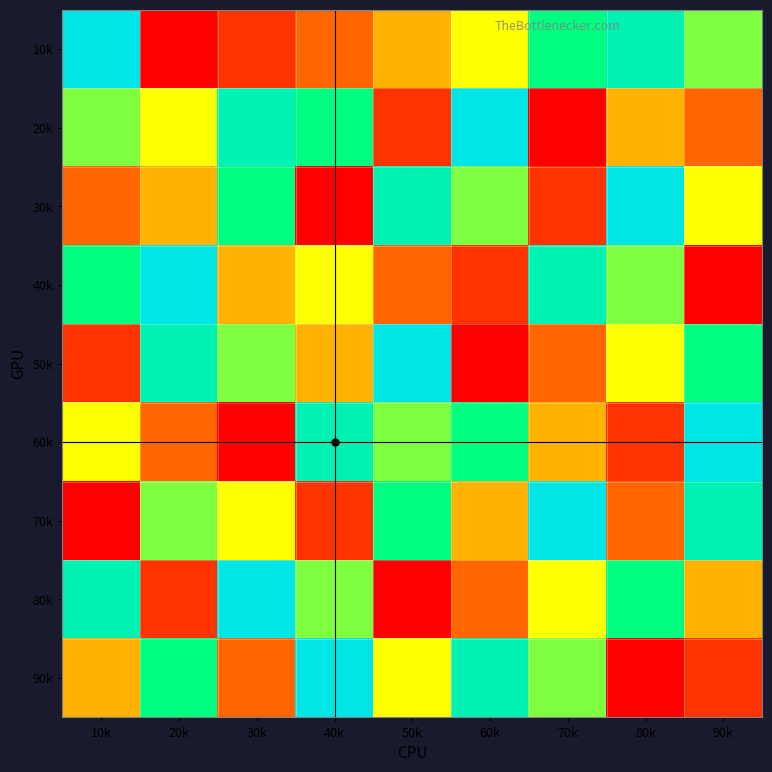

Reading right to left, extract all data points from this chart.

10k: 90k=6	80k=8	70k=7	60k=5	50k=4	40k=3	30k=2	20k=1	10k=9
20k: 90k=3	80k=4	70k=1	60k=9	50k=2	40k=7	30k=8	20k=5	10k=6
30k: 90k=5	80k=9	70k=2	60k=6	50k=8	40k=1	30k=7	20k=4	10k=3
40k: 90k=1	80k=6	70k=8	60k=2	50k=3	40k=5	30k=4	20k=9	10k=7
50k: 90k=7	80k=5	70k=3	60k=1	50k=9	40k=4	30k=6	20k=8	10k=2
60k: 90k=9	80k=2	70k=4	60k=7	50k=6	40k=8	30k=1	20k=3	10k=5
70k: 90k=8	80k=3	70k=9	60k=4	50k=7	40k=2	30k=5	20k=6	10k=1
80k: 90k=4	80k=7	70k=5	60k=3	50k=1	40k=6	30k=9	20k=2	10k=8
90k: 90k=2	80k=1	70k=6	60k=8	50k=5	40k=9	30k=3	20k=7	10k=4